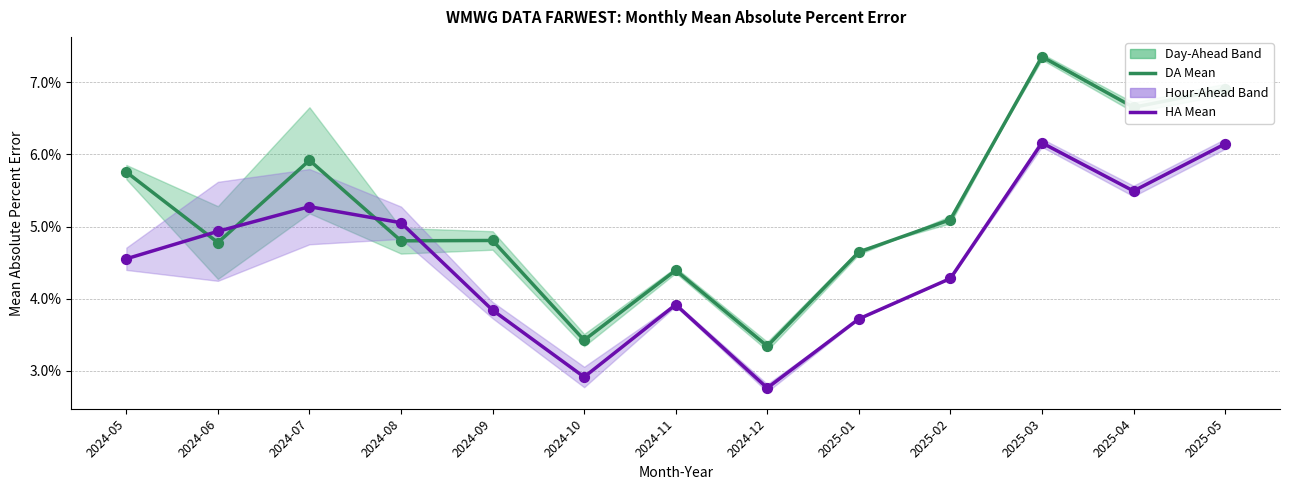

Is the value of HA Mean at 2025-02 greater than the value of DA Mean at 2025-04?

No